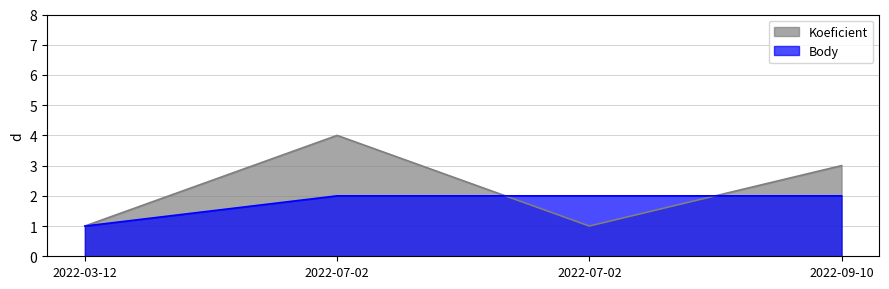

How many lines are shown in the chart?

2